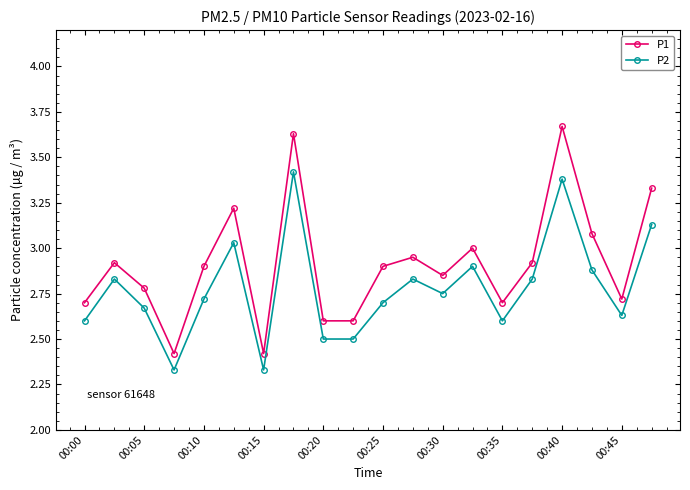

What are all the series names shown in the legend?

P1, P2